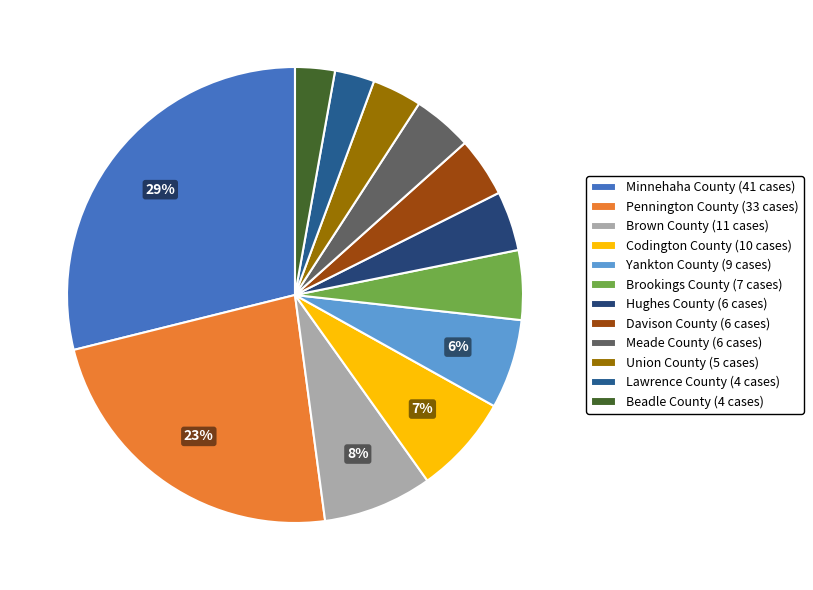

To the nearest percent, what portion does Beadle County (4 cases) represent?

3%